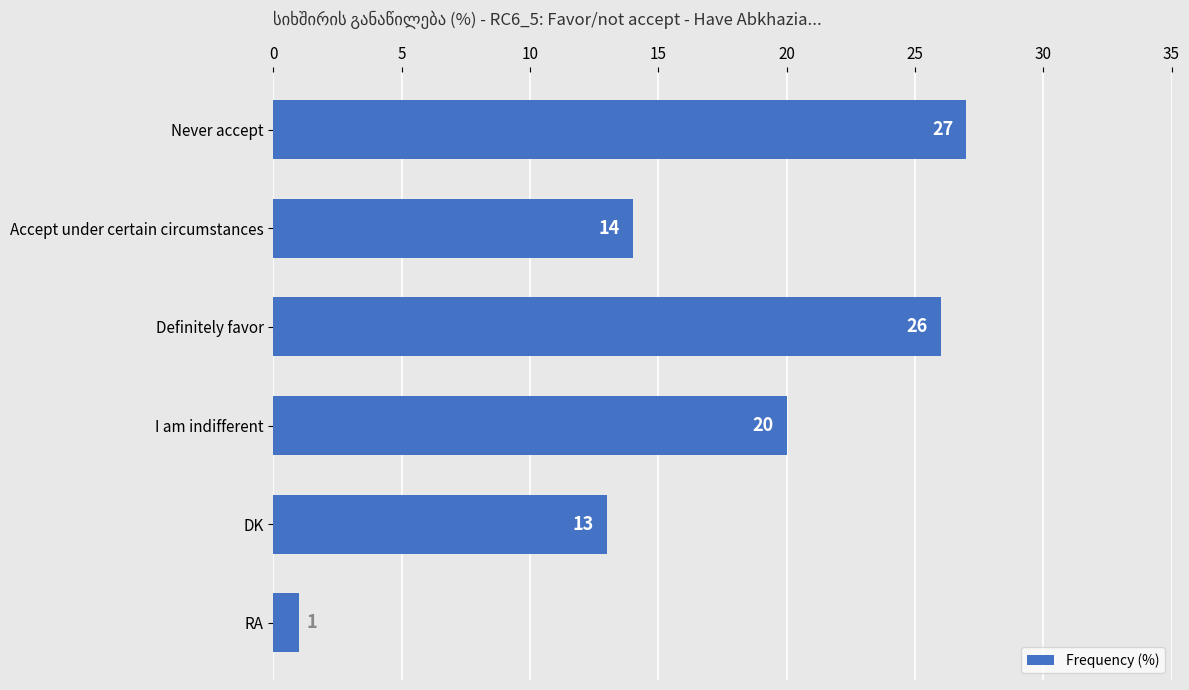

What is the approximate value at DK, to the nearest 5?

15